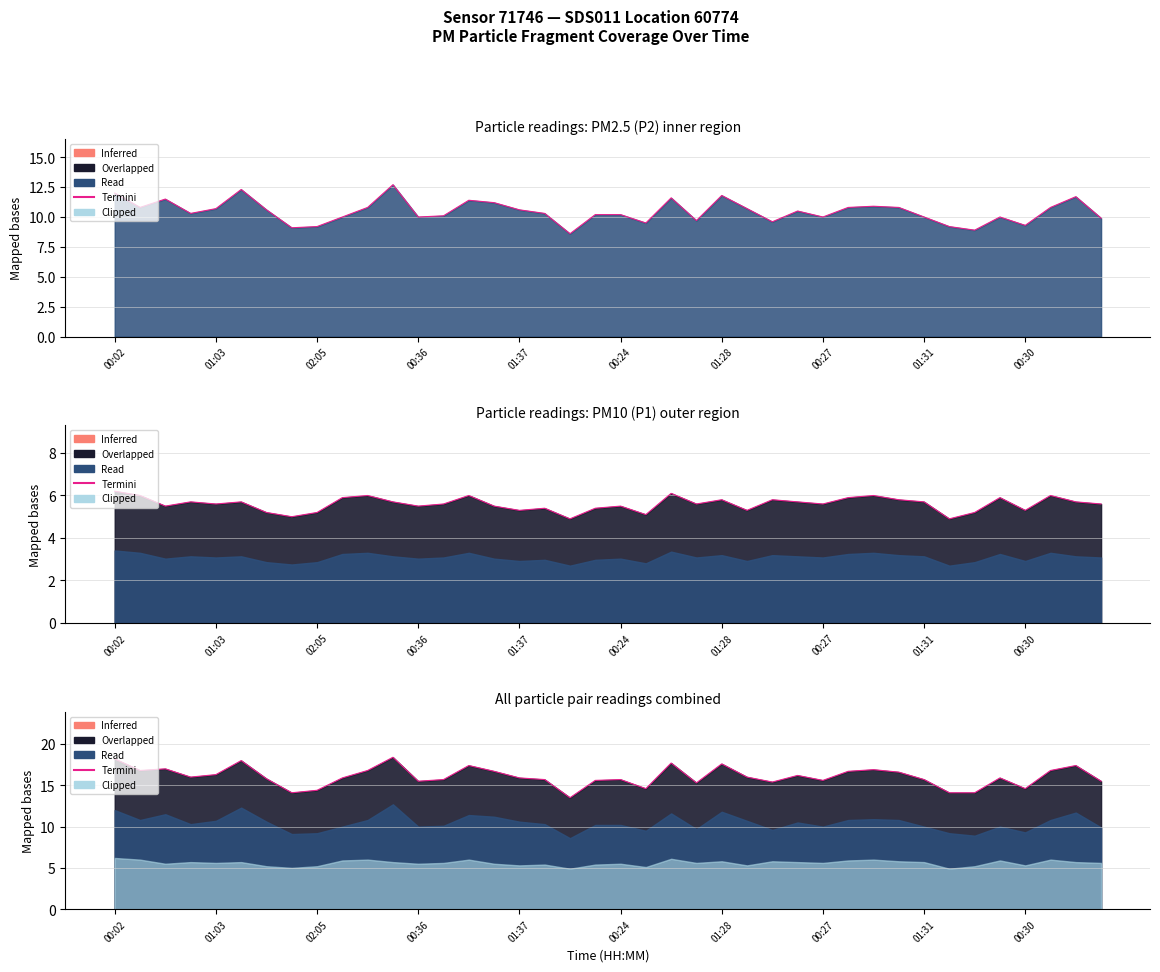

Between 00:02 and 37, which series saw the biggest shift?

Termini